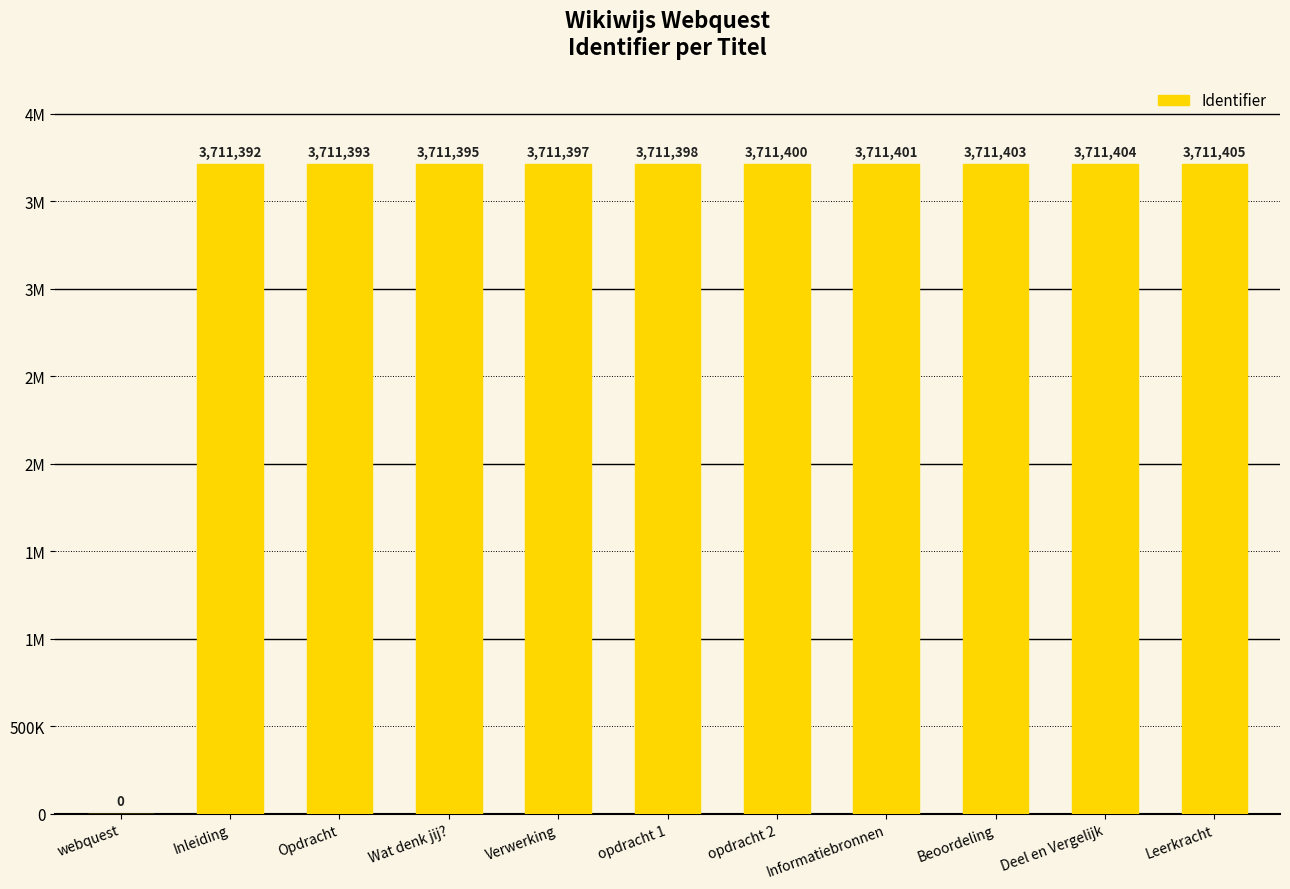

Where does the data first go above 3711398?

opdracht 2